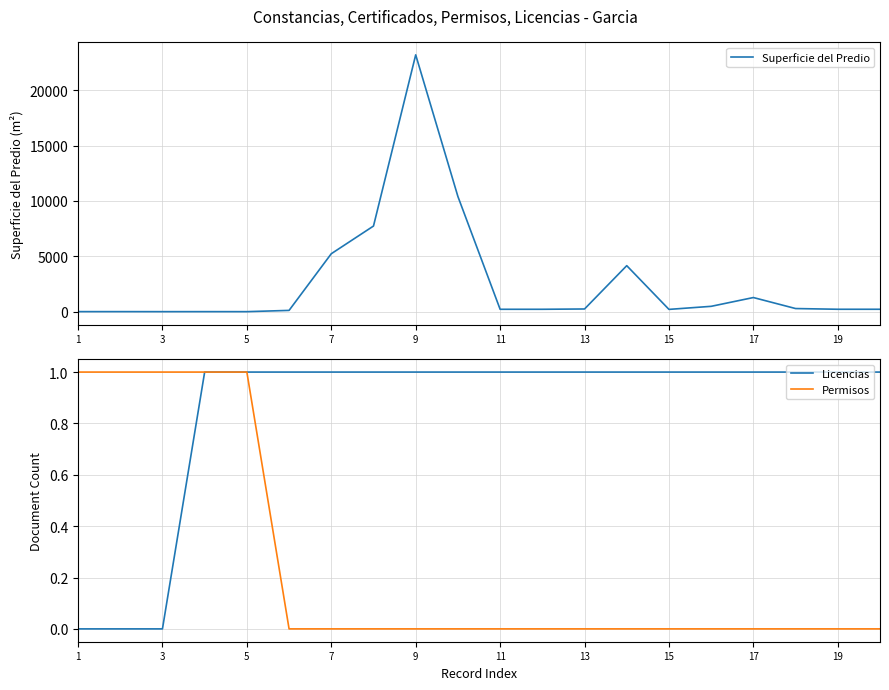

What are all the series names shown in the legend?

Superficie del Predio, Licencias, Permisos